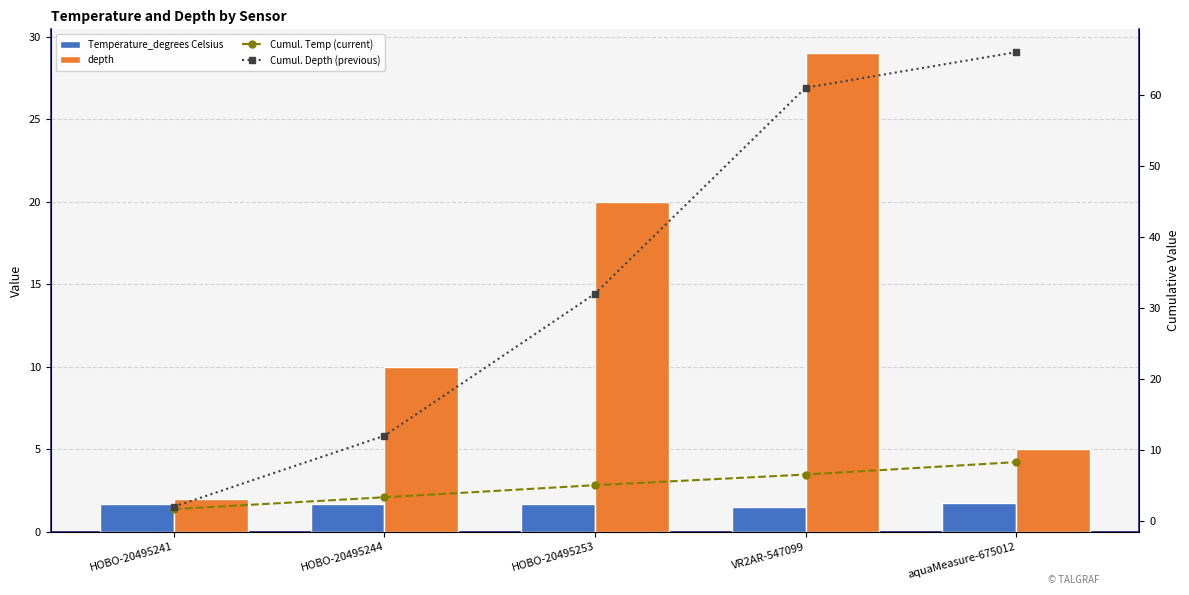

At which label does Temperature_degrees Celsius reach its minimum?

VR2AR-547099